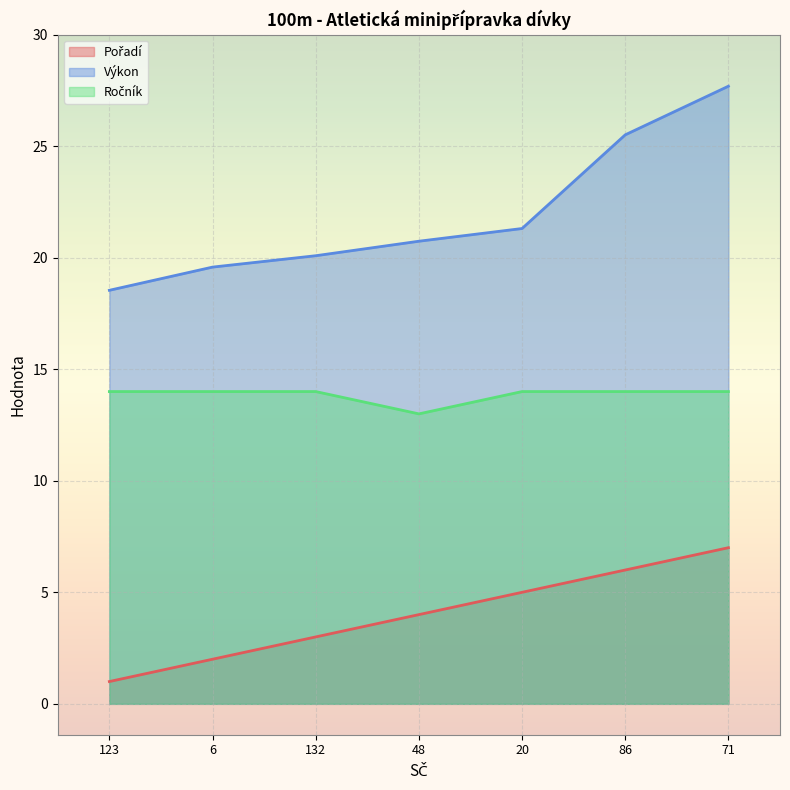

Which has a higher value, 123 or 20?

20